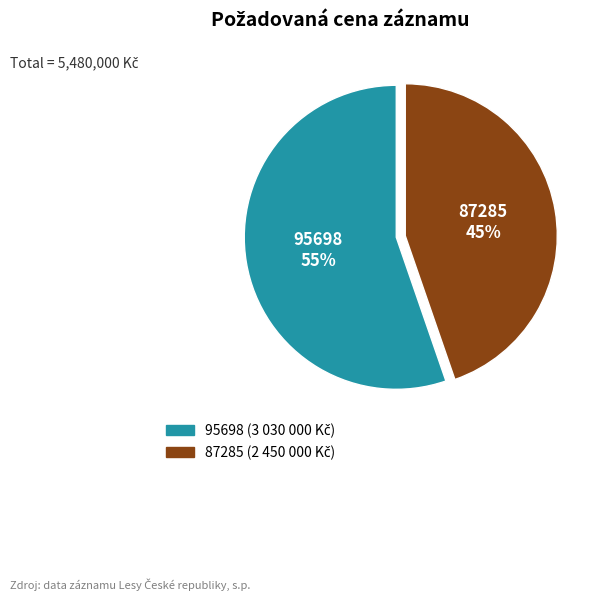

Between 87285 and 95698, which is larger?

95698